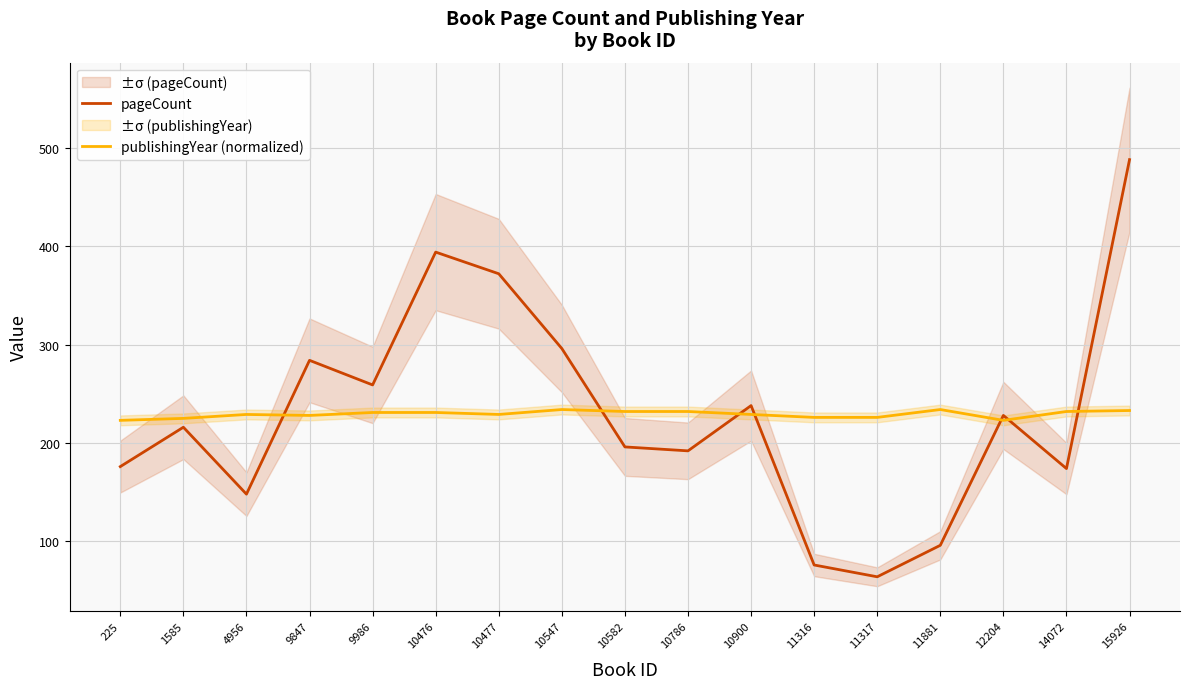

List the series in order of their peak value, highest first.

pageCount, publishingYear (normalized)